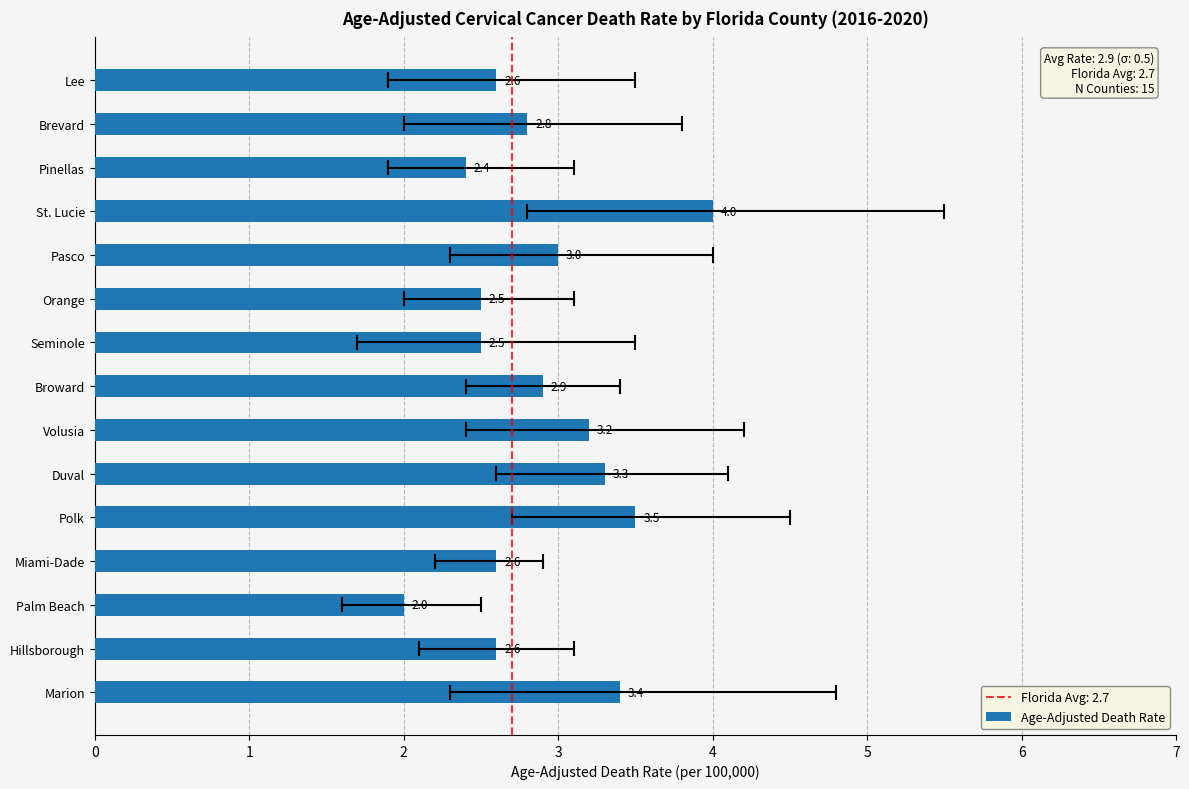

Reading bottom to top, list all the values displayed in this chart.

3.4	2.6	2.0	2.6	3.5	3.3	3.2	2.9	2.5	2.5	3.0	4.0	2.4	2.8	2.6